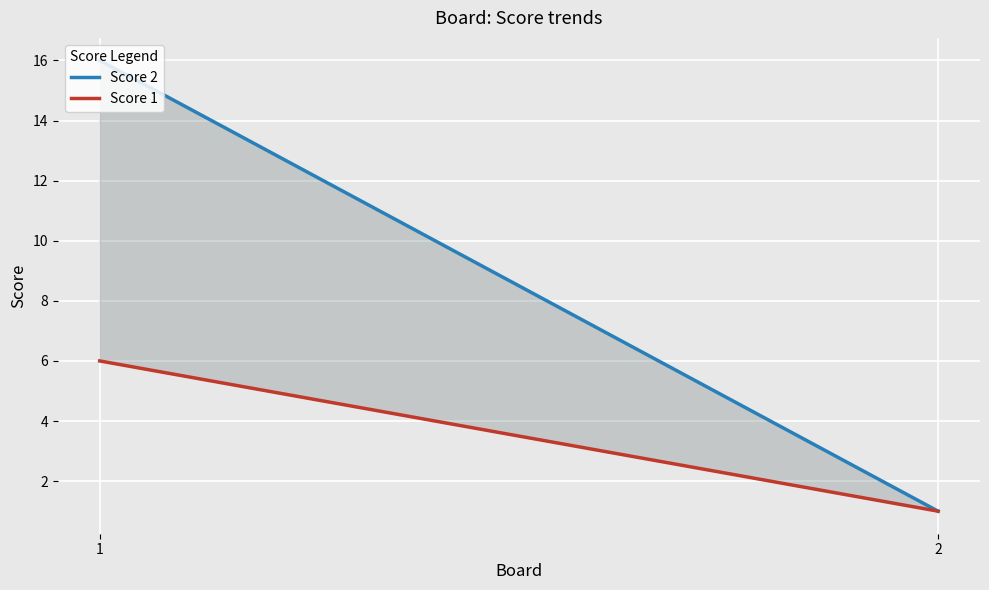

Between 1 and 2, which series saw the biggest shift?

Score 2